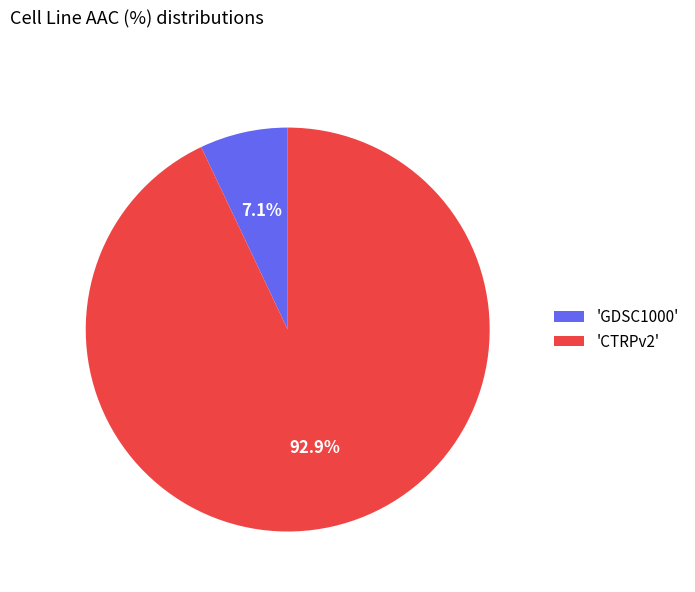

Which slice is the largest?

'CTRPv2'